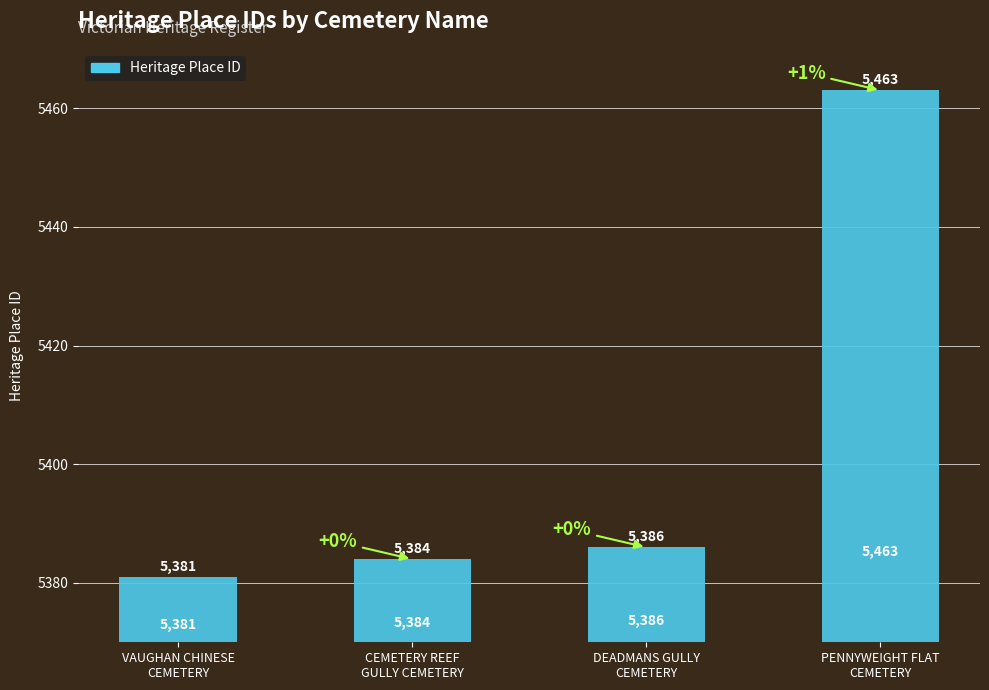

What is the label of the 1st bar from the right?

PENNYWEIGHT FLAT
CEMETERY